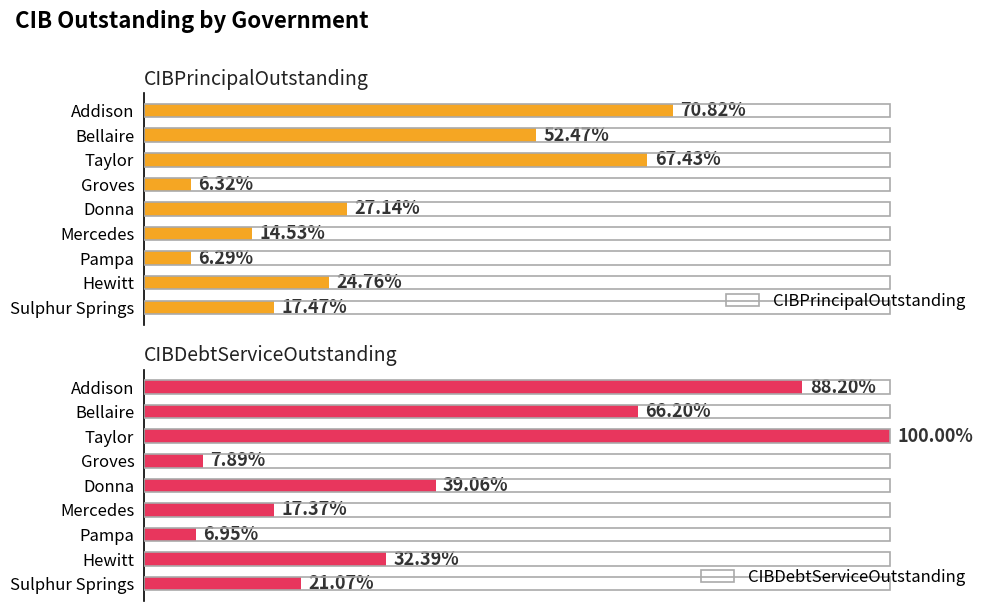

At how many categories does at least one series exceed 155963631?

2